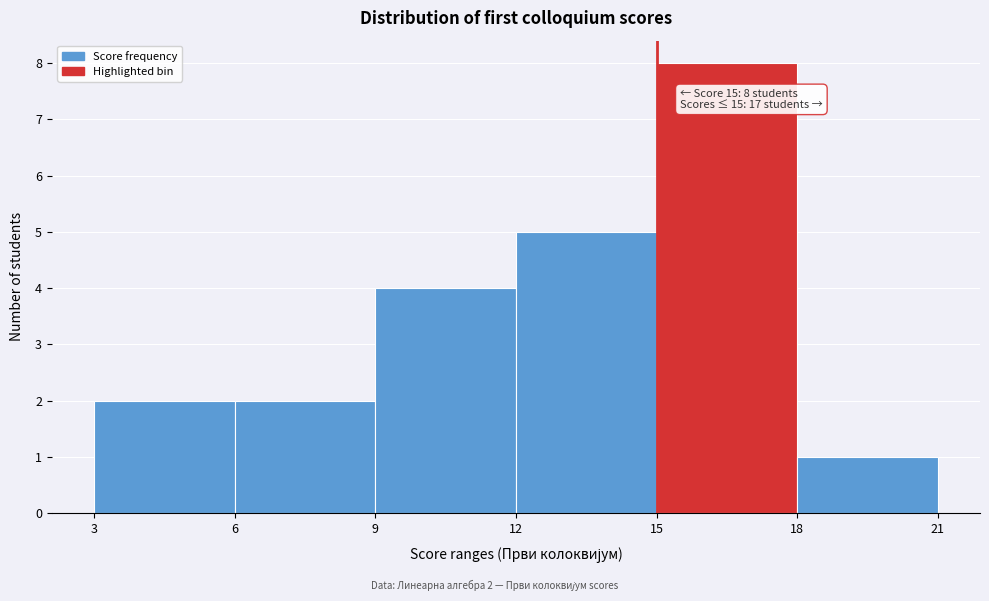

Which range on the x-axis has the tallest bar?

15 to 18